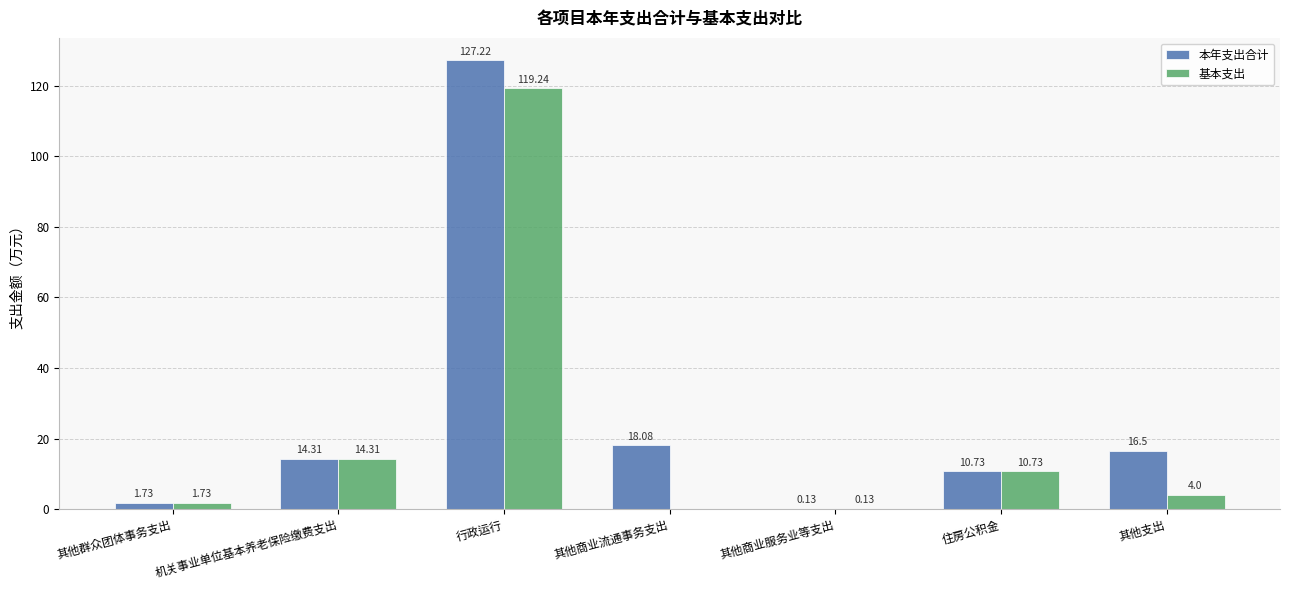

What is the sum of the 本年支出合计 values at 行政运行 and 机关事业单位基本养老保险缴费支出?

141.5